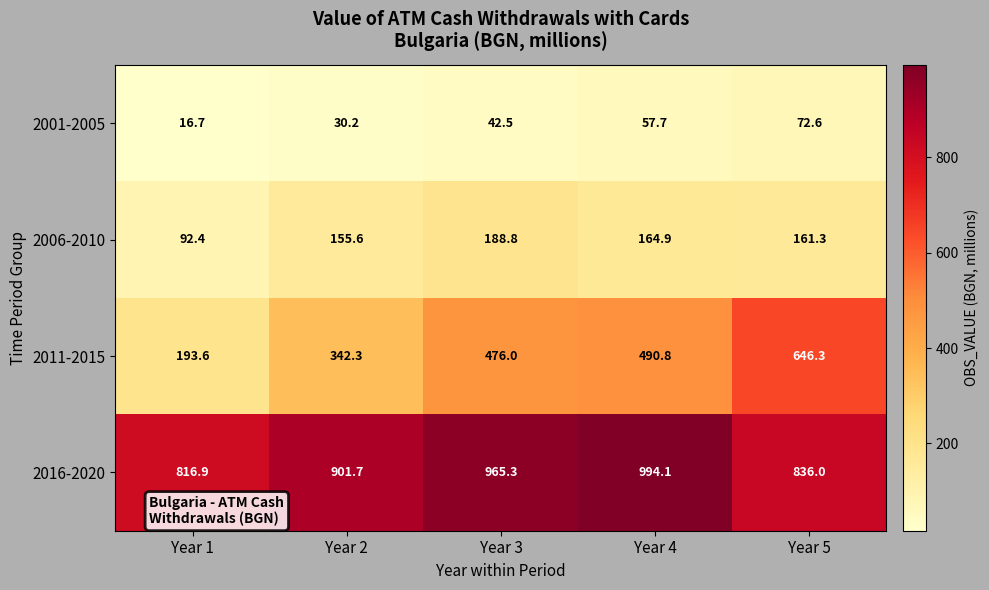

The 2006-2010 series shows 262.9 at Year 4. True or false?

False